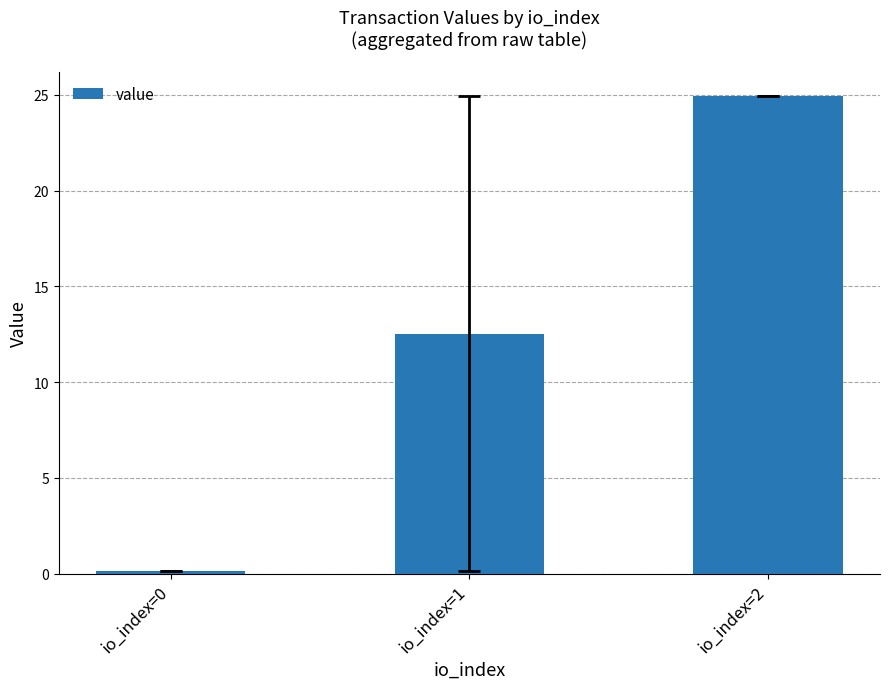

List the labels in order of value, largest first.

io_index=2, io_index=1, io_index=0